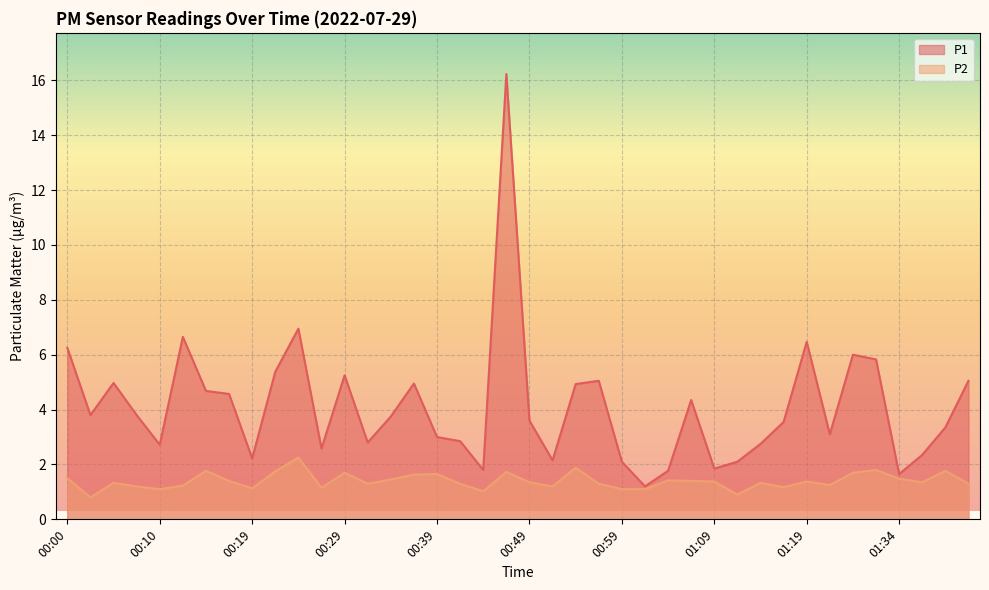

What is the label of the 14th point from the left?

00:32